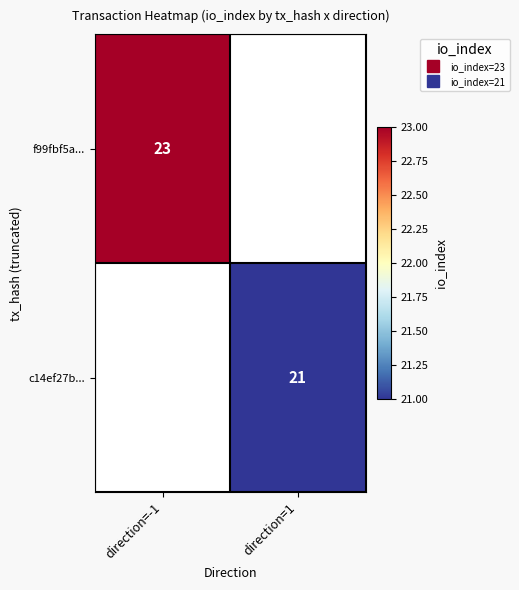

Which label corresponds to the largest value in the chart?

direction=-1